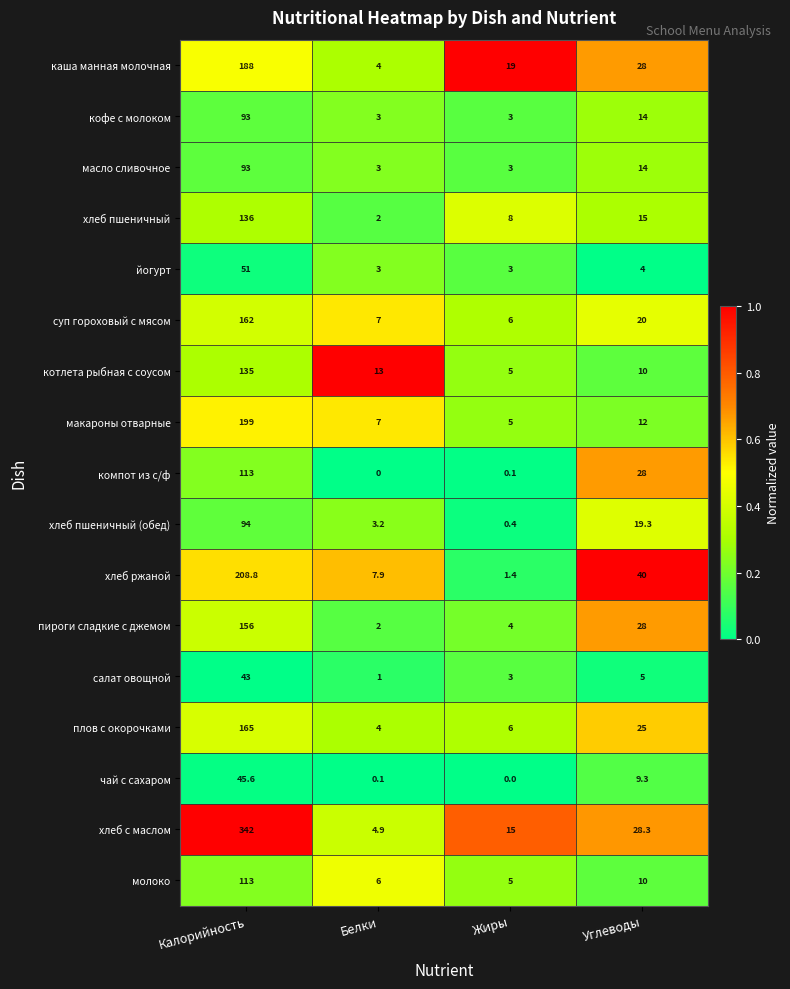

Which series has the largest range (max minus min)?

хлеб с маслом